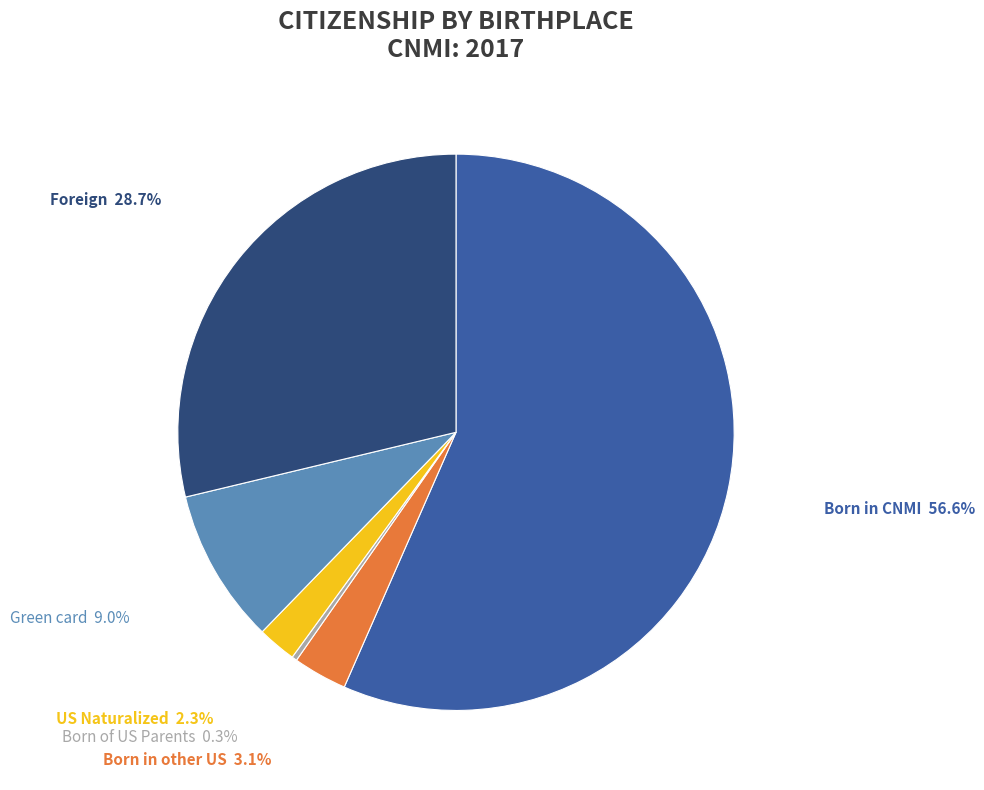

Is there any slice that represents more than half of the pie?

Yes